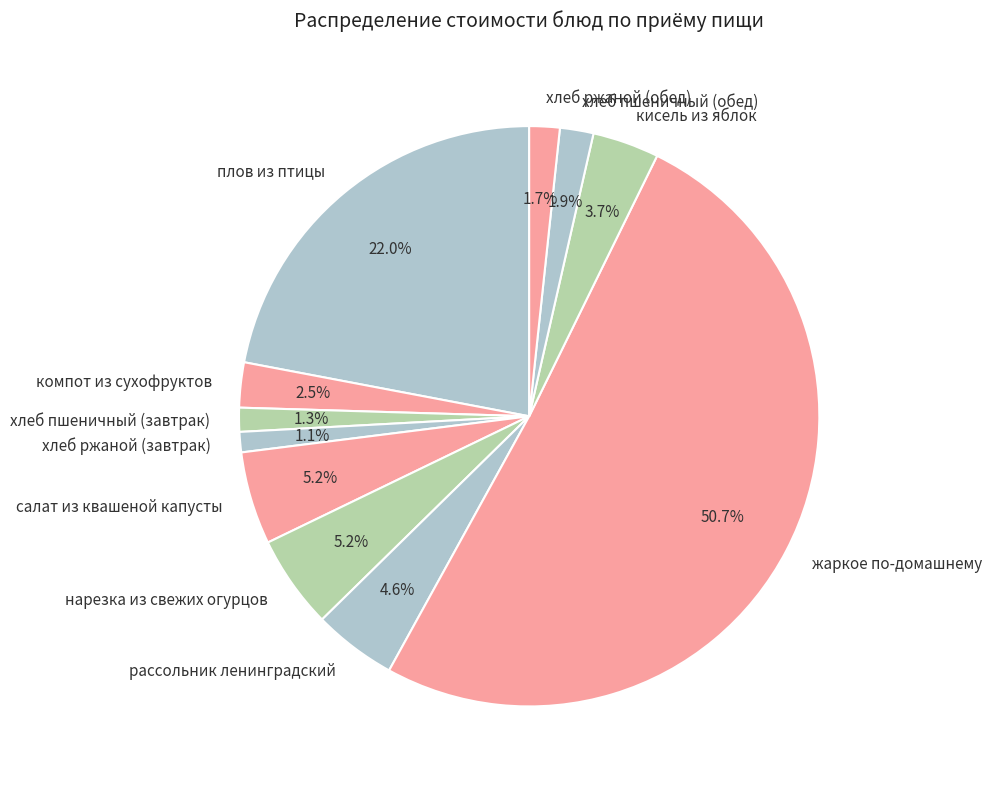

To the nearest percent, what is the average slice percentage?

9%